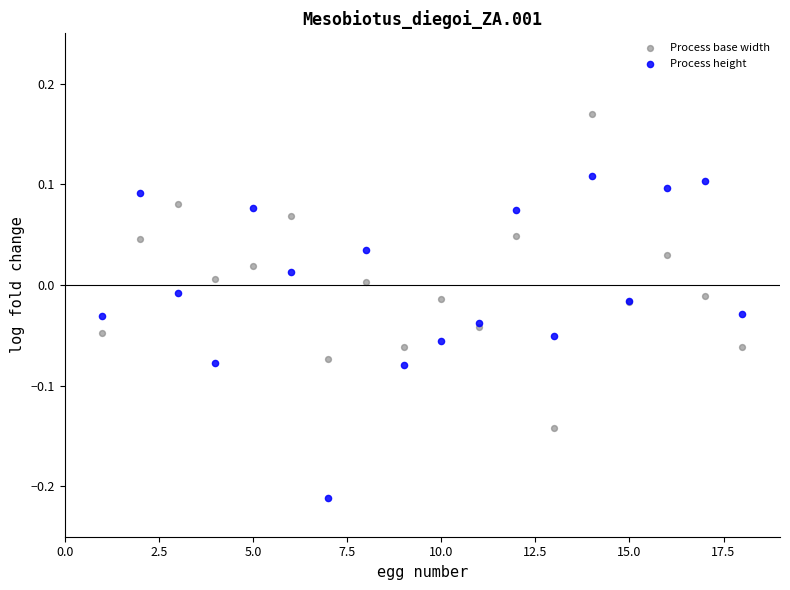

Which series has the widest spread of Y values?

Process height